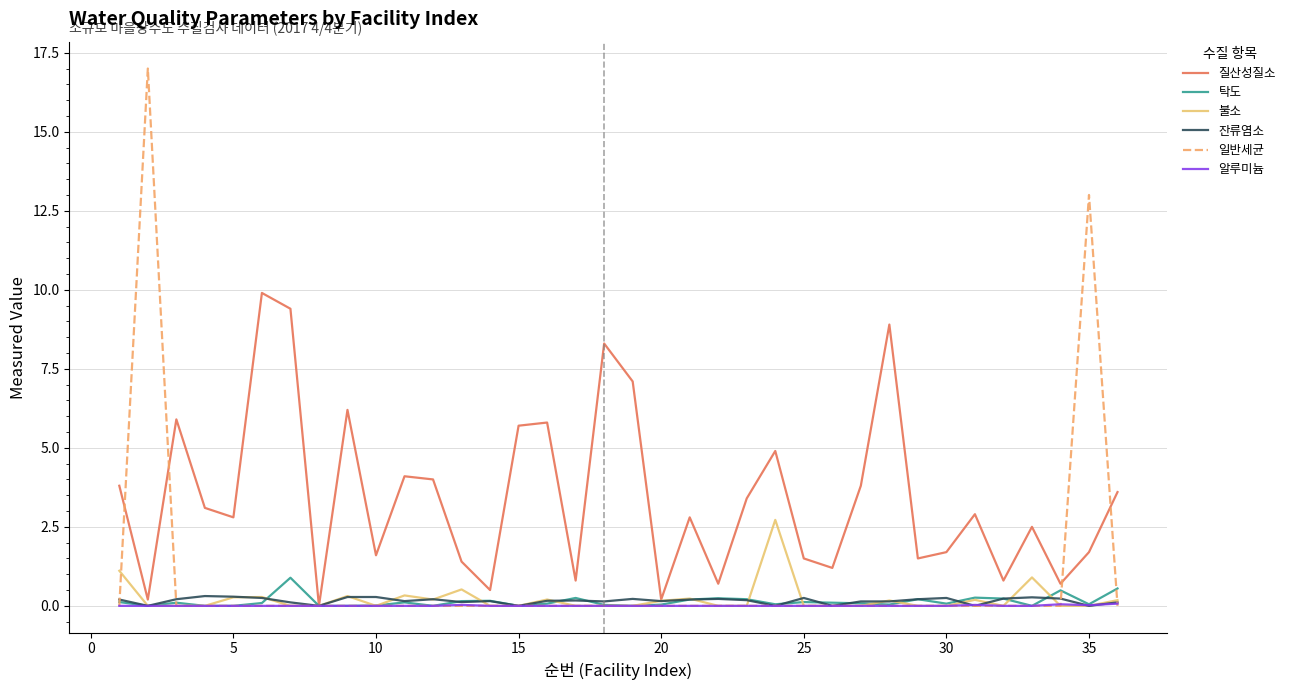

Which series has the largest total across all categories?

질산성질소